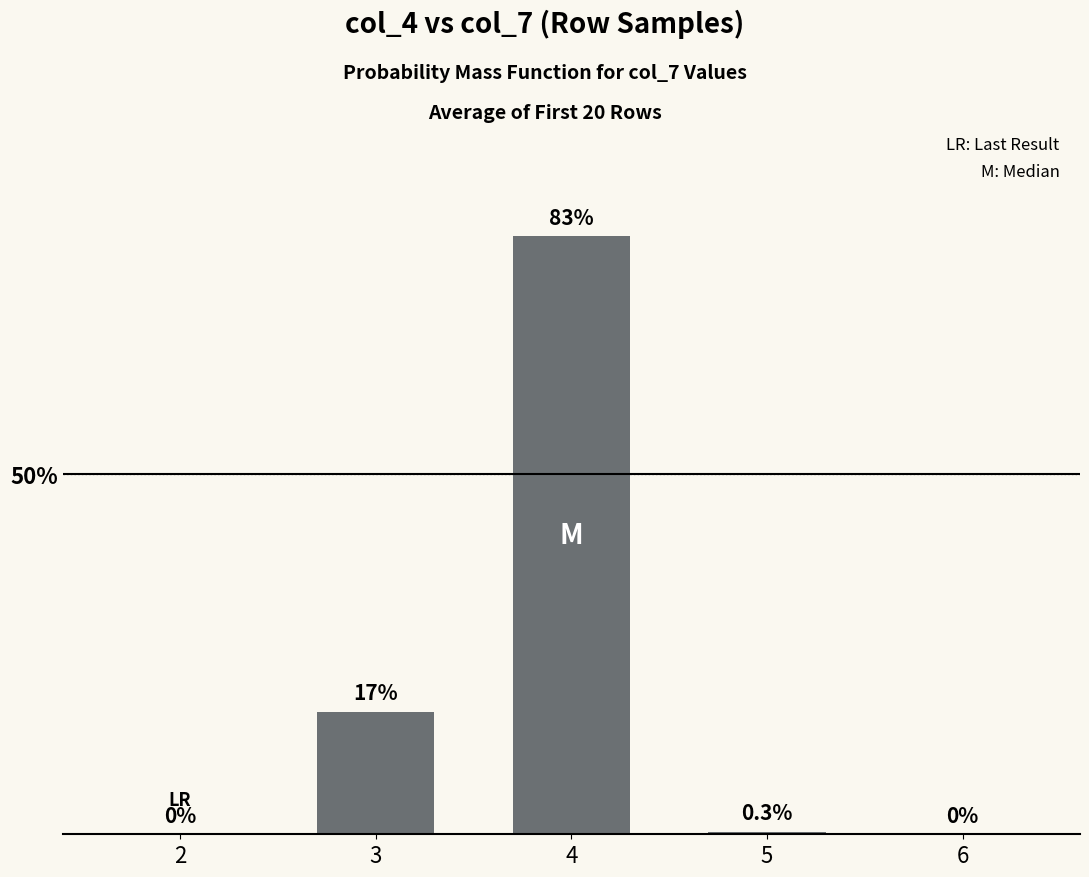

Is it true that the value at 2 is 0.0?

True